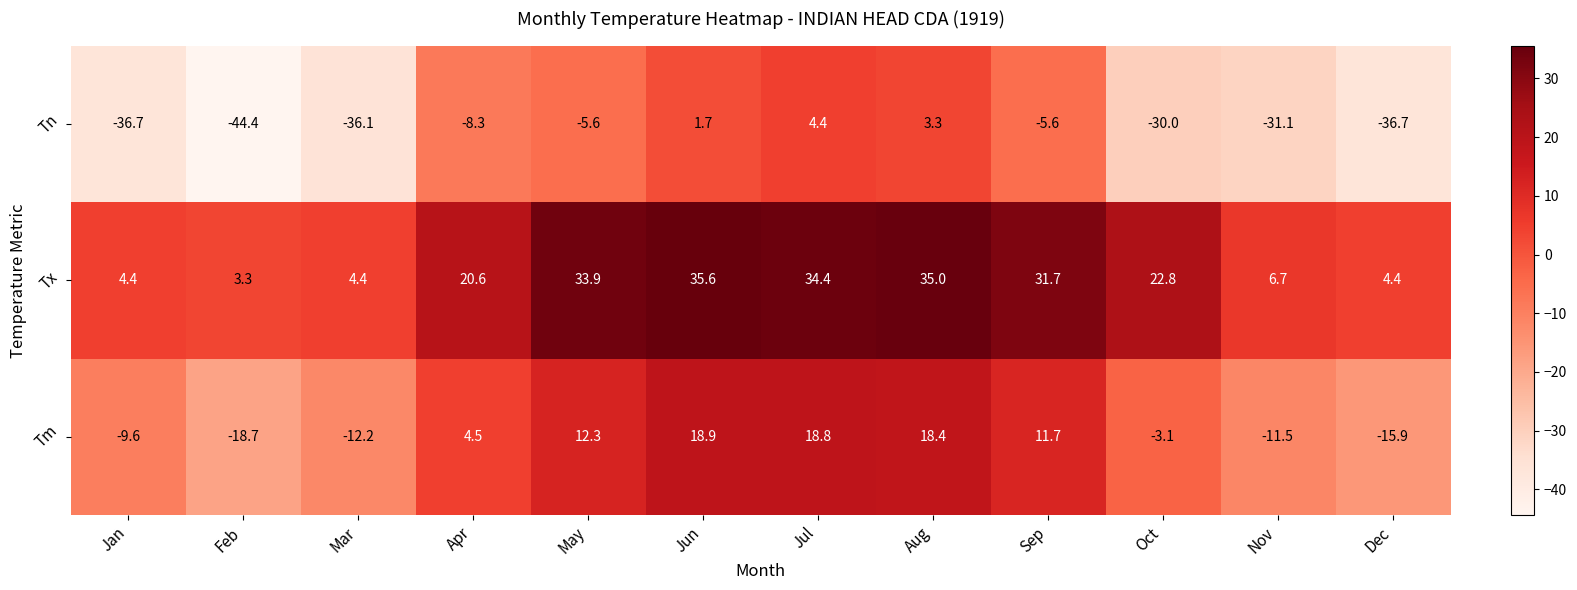

What is the sum of the Tm values at Dec and Feb?

-34.6